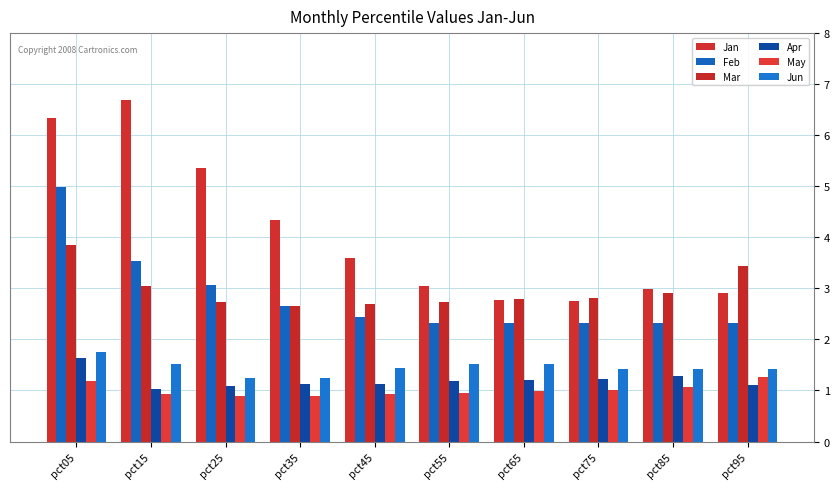

What is the sum of all Apr values?

12.0